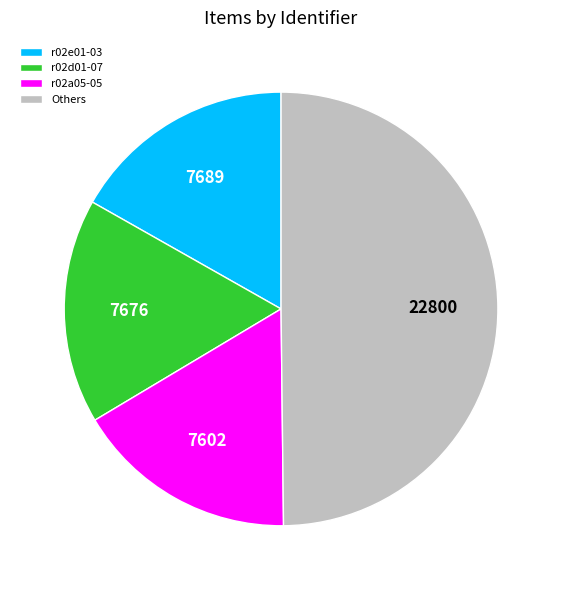

Is it true that Others is 38% of the pie?

False